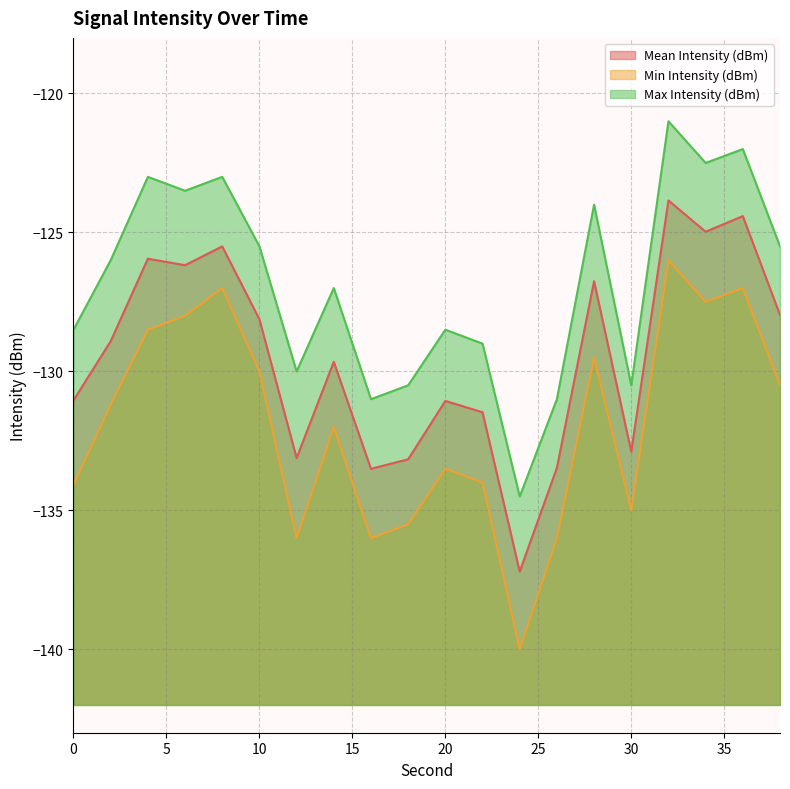

What is the sum of all Max Intensity (dBm) values?

-2536.5